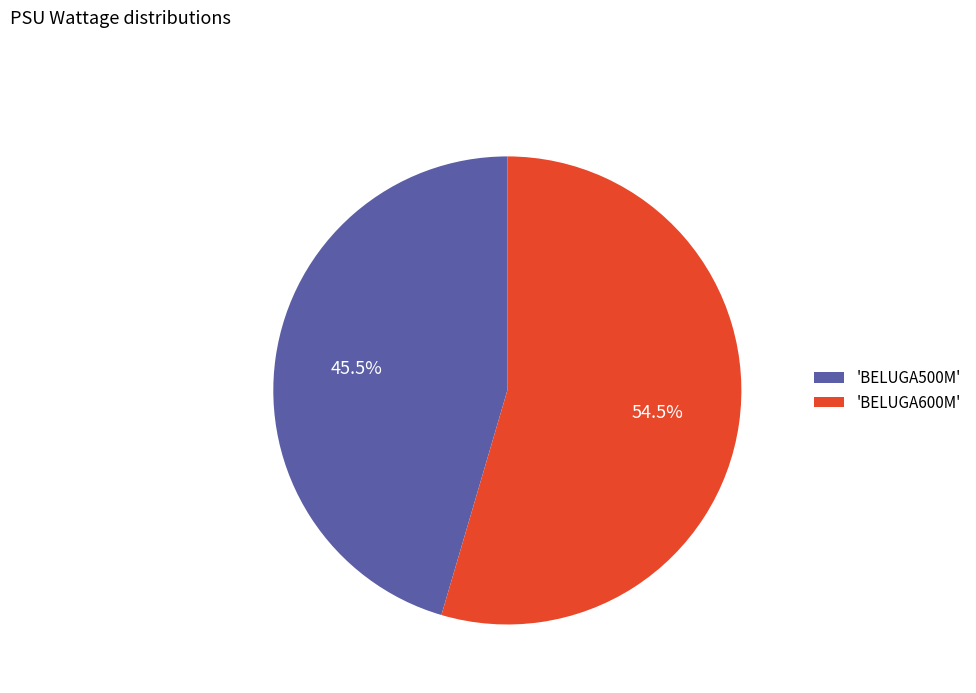

Is there a majority slice in this chart?

Yes